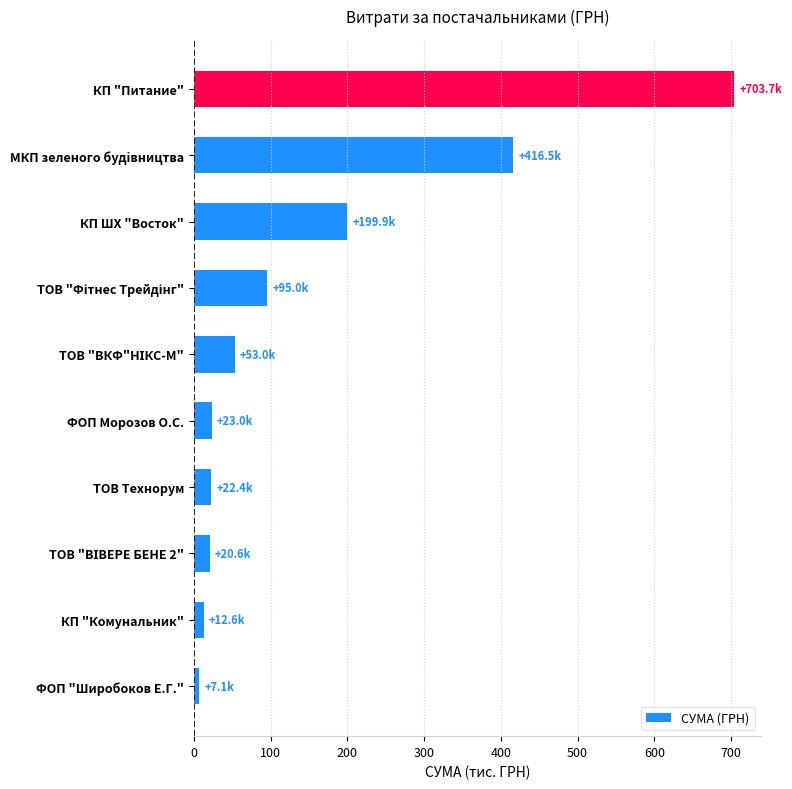

Which category has the highest value across all series?

КП "Питание"